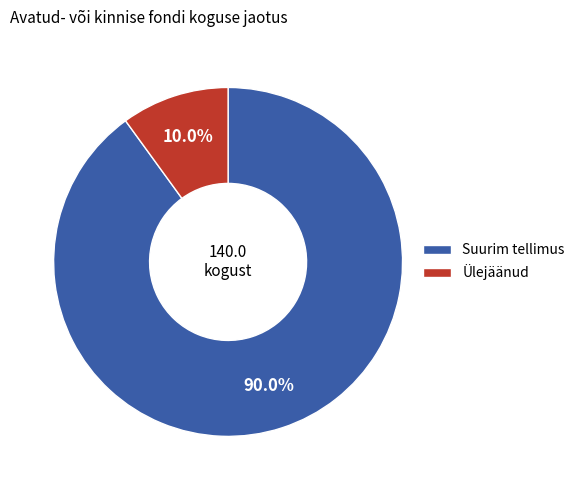

How much of the chart is everything except Ülejäänud?

90.0%